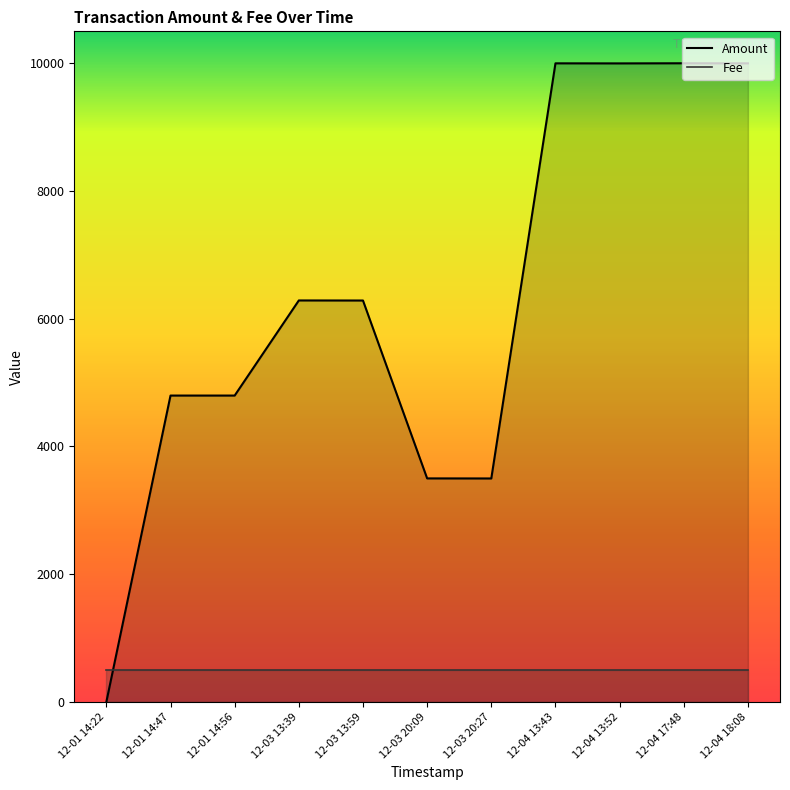

What is the difference between the maximum and minimum values in the Amount series?

9999.0